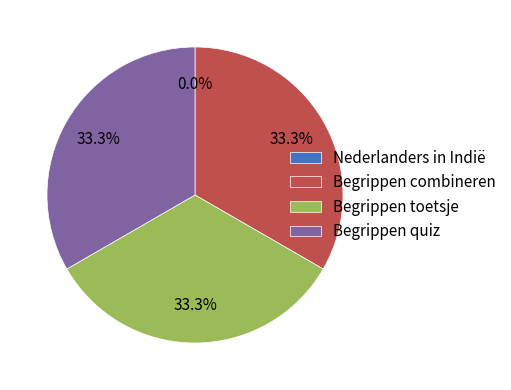

Is there a majority slice in this chart?

No